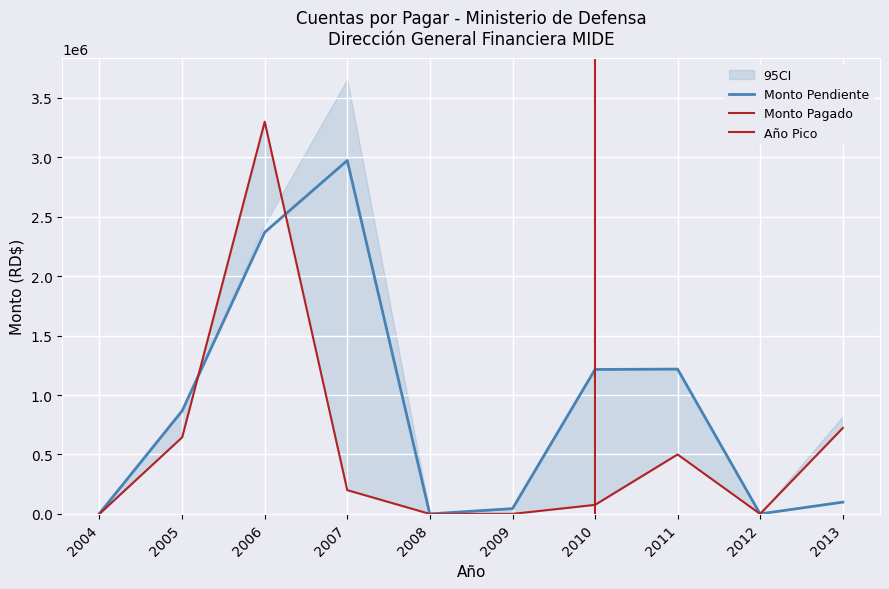

At which label does Monto Pendiente first exceed 867842?

2005